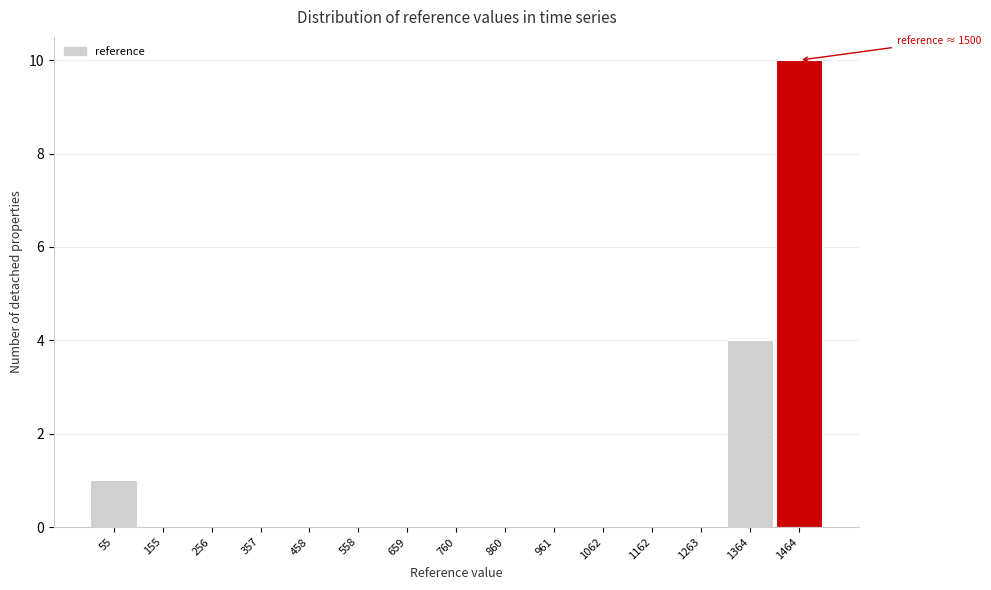

Reading right to left, what are all the values shown in this chart?

1464=10	1364=4	1263=0	1162=0	1062=0	961=0	860=0	760=0	659=0	558=0	458=0	357=0	256=0	155=0	55=1